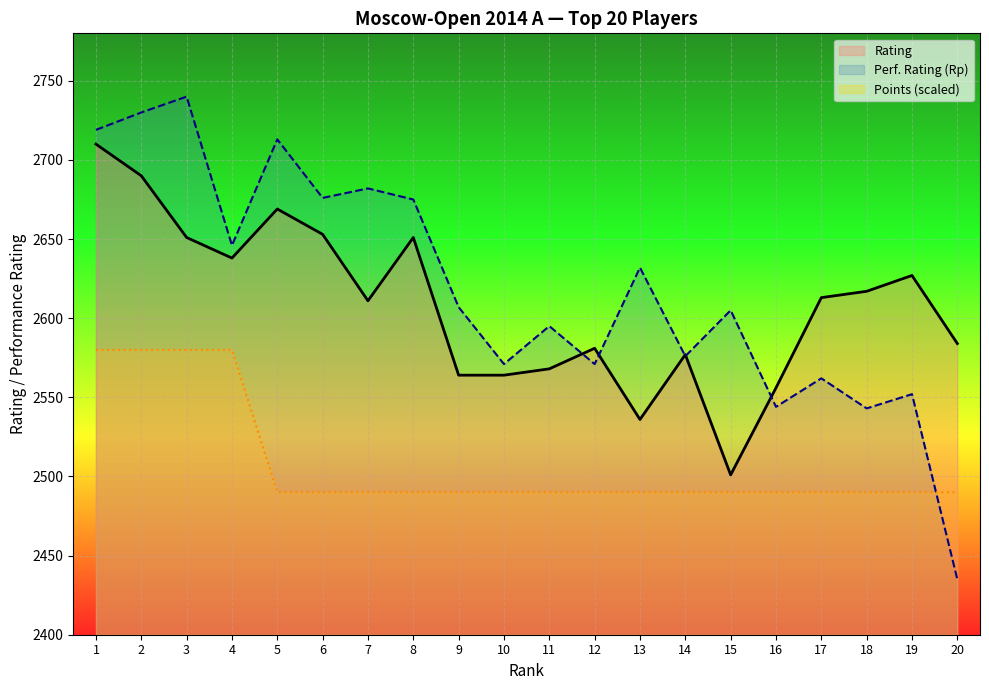

How many lines are shown in the chart?

3